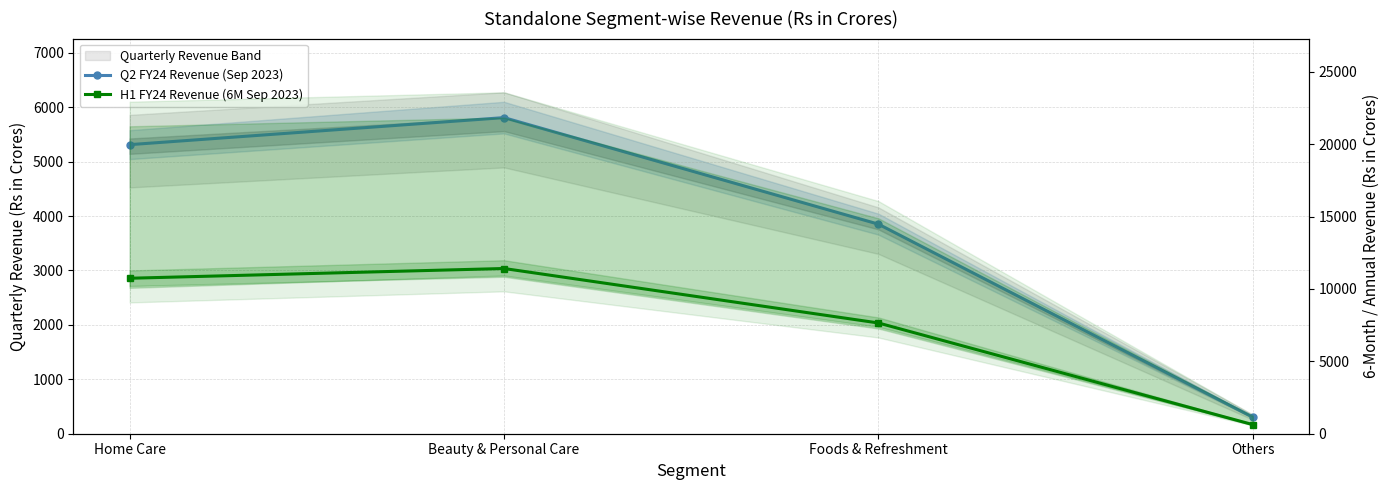

Reading right to left, list all the values displayed in this chart.

Q2 FY24 Revenue (Sep 2023): 304	3851	5809	5312
H1 FY24 Revenue (6M Sep 2023): 629	7648	11410	10737